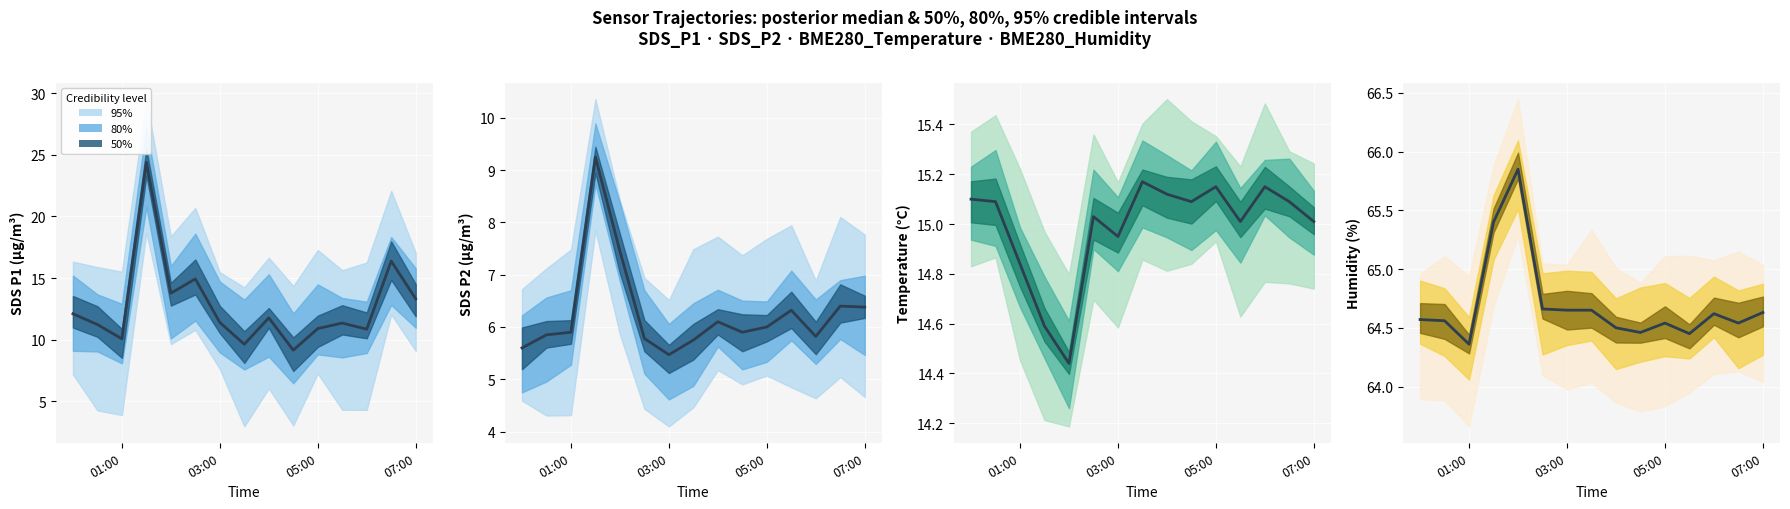

The value of BME280_temperature at 03:00 is 23.0. True or false?

False